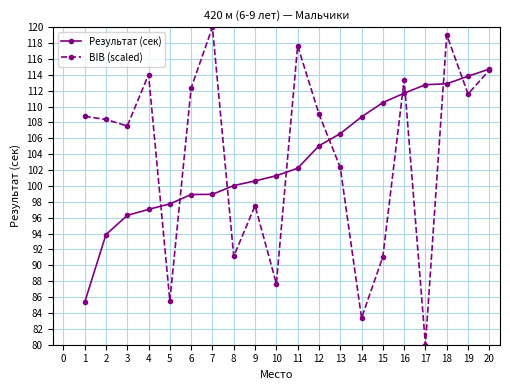

How many lines are shown in the chart?

2